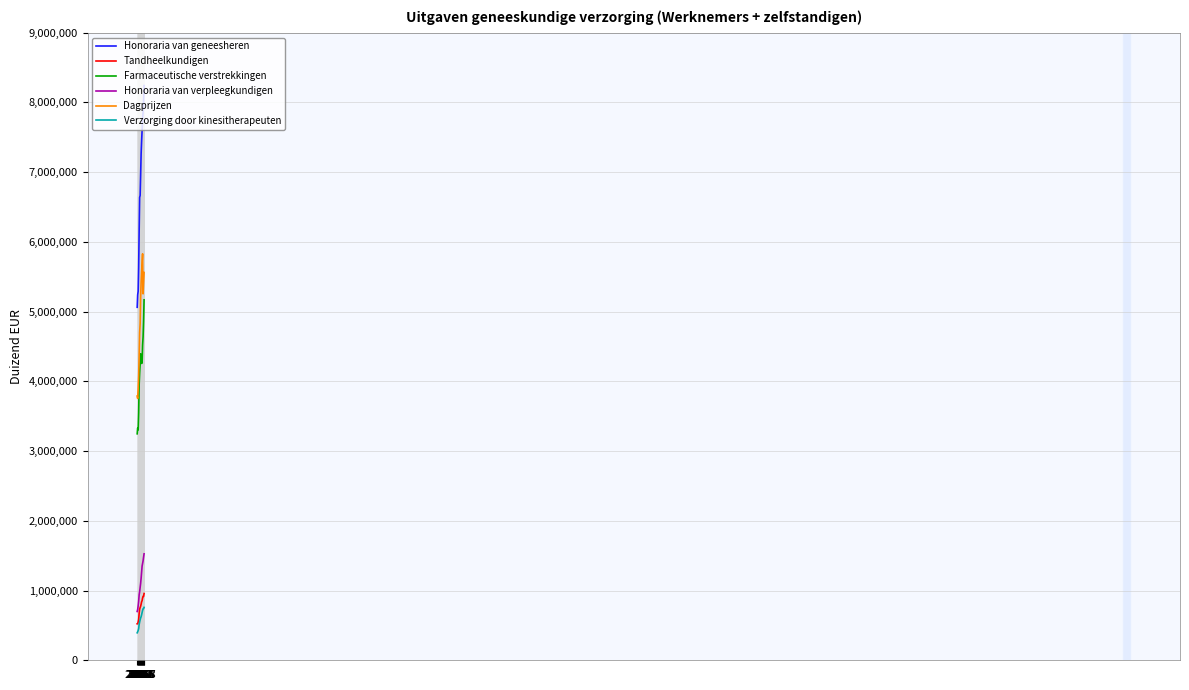

Between 2013 and 2017, which series saw the biggest shift?

Farmaceutische verstrekkingen